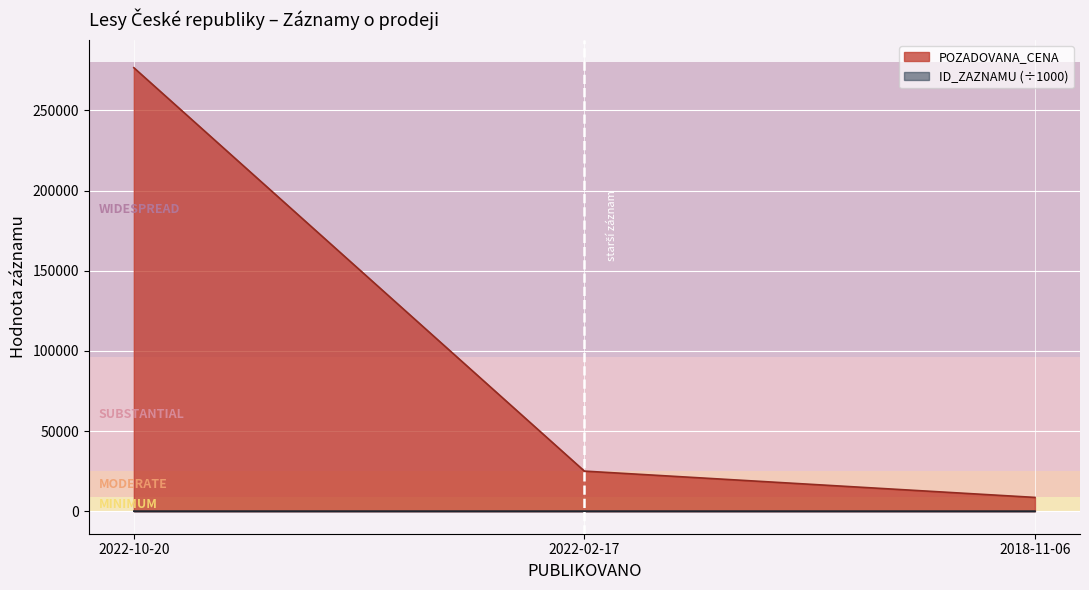

Rank the categories by ID_ZAZNAMU value from highest to lowest.

2022-10-20, 2022-02-17, 2018-11-06